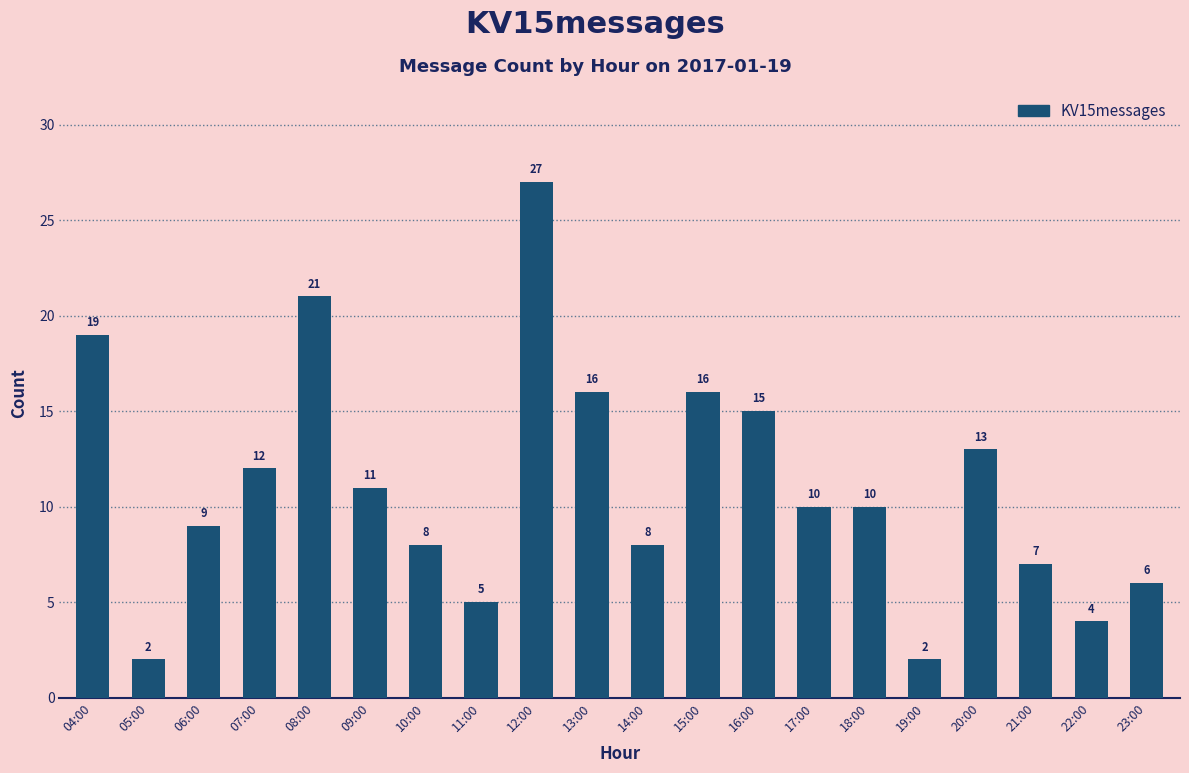

Is it true that the value at 11:00 is 7?

False